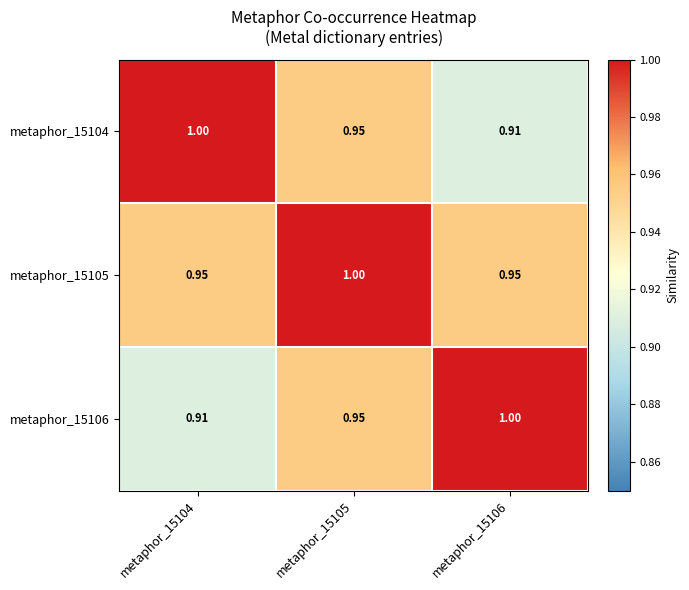

What is the difference between the highest and lowest values at metaphor_15104?

0.1